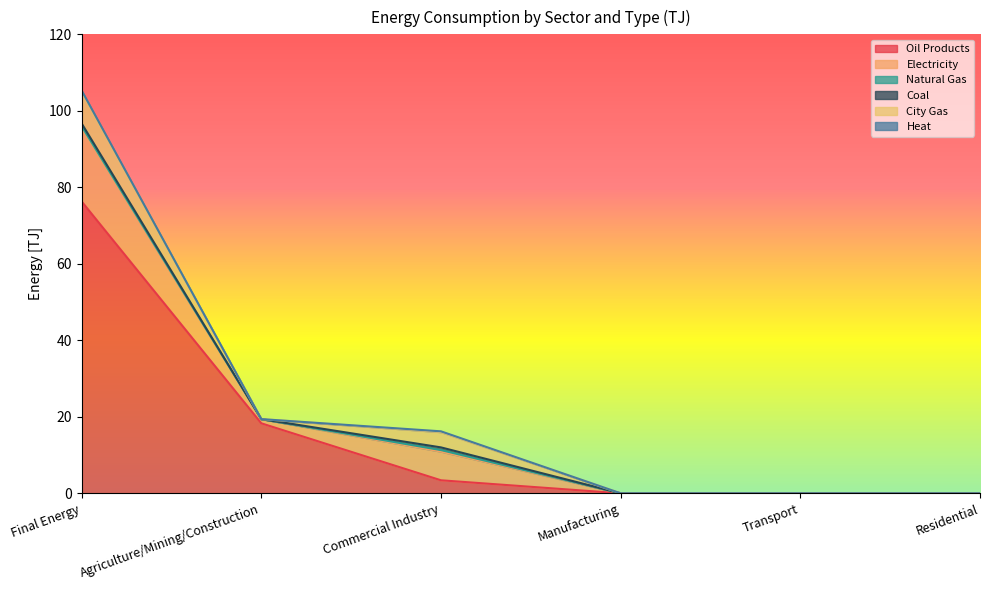

Count the number of data series in this chart.

6